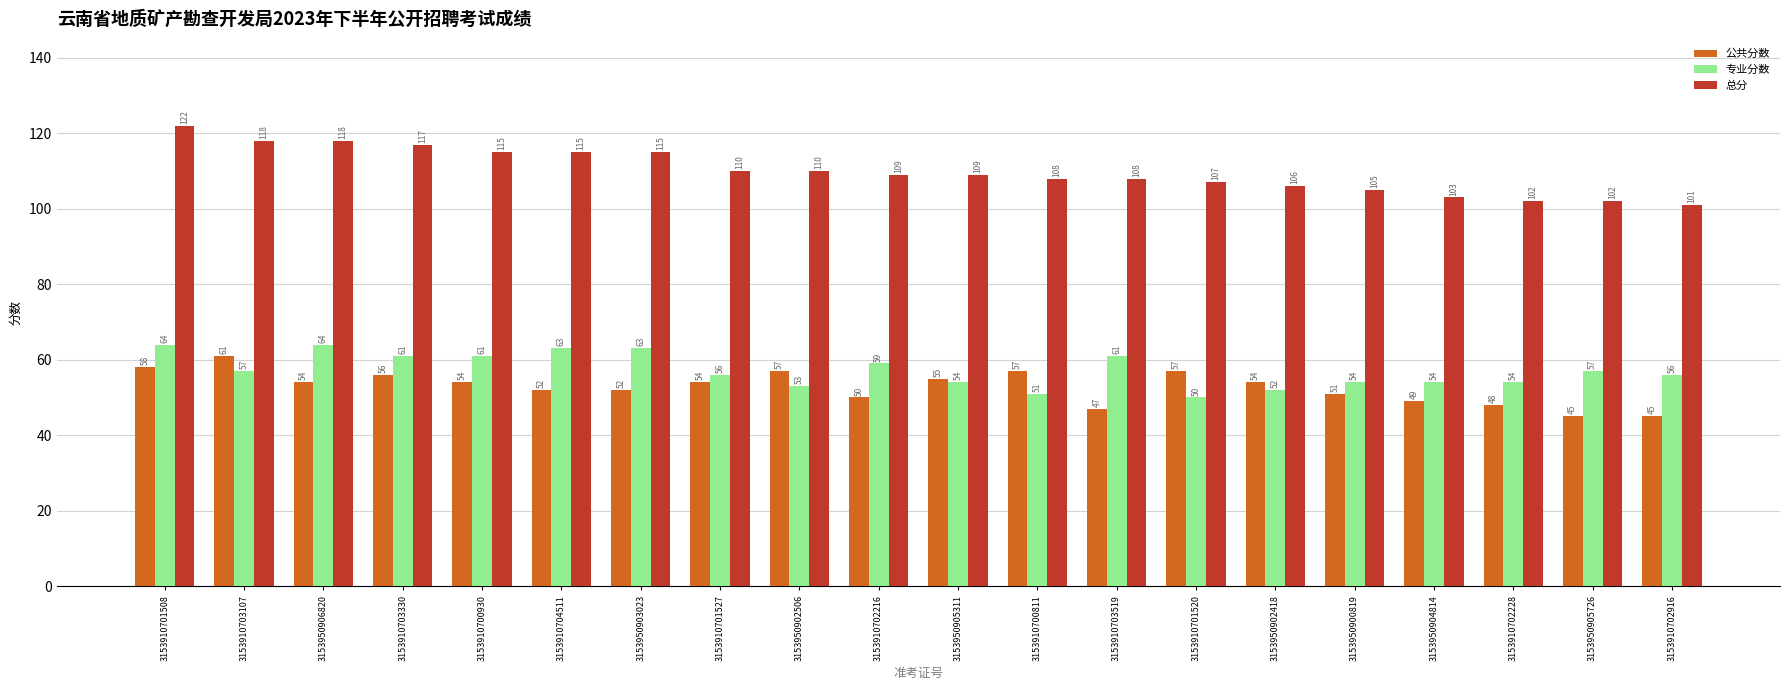

Reading left to right, transcribe all the data shown in this chart.

公共分数: 58	61	54	56	54	52	52	54	57	50	55	57	47	57	54	51	49	48	45	45
专业分数: 64	57	64	61	61	63	63	56	53	59	54	51	61	50	52	54	54	54	57	56
总分: 122	118	118	117	115	115	115	110	110	109	109	108	108	107	106	105	103	102	102	101